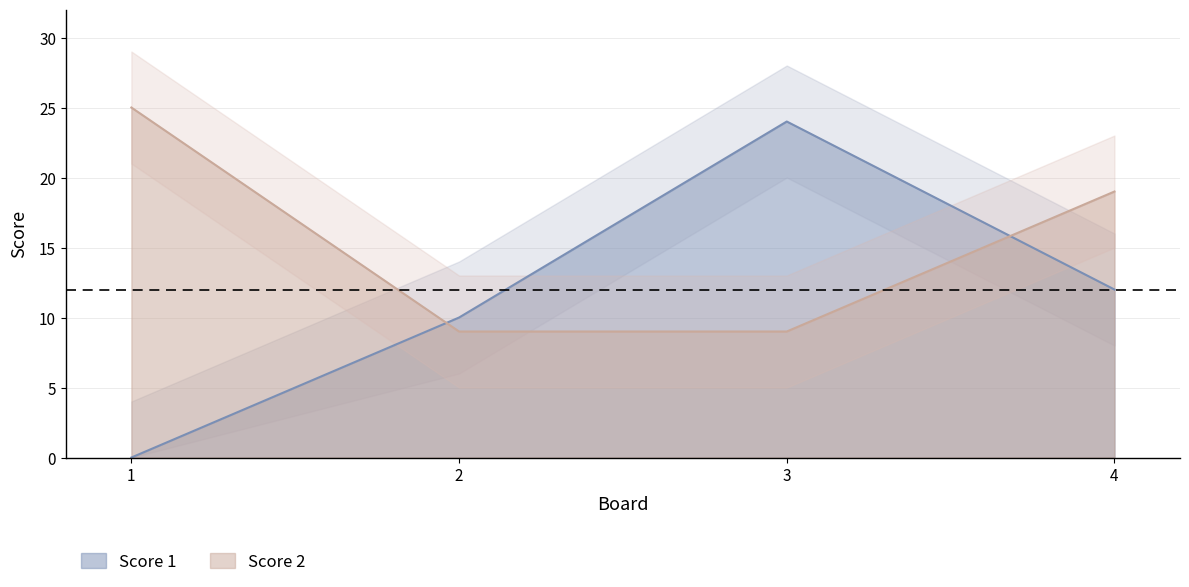

Reading right to left, transcribe all the data shown in this chart.

Score 1: 4=12	3=24	2=10	1=0
Score 2: 4=19	3=9	2=9	1=25